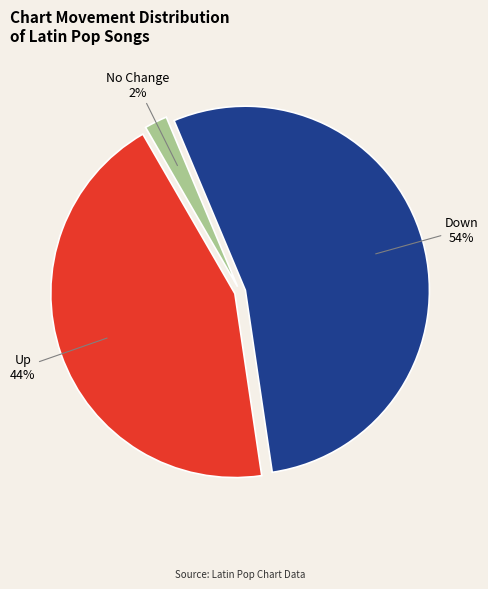

The Up slice represents 44% of the pie. True or false?

True